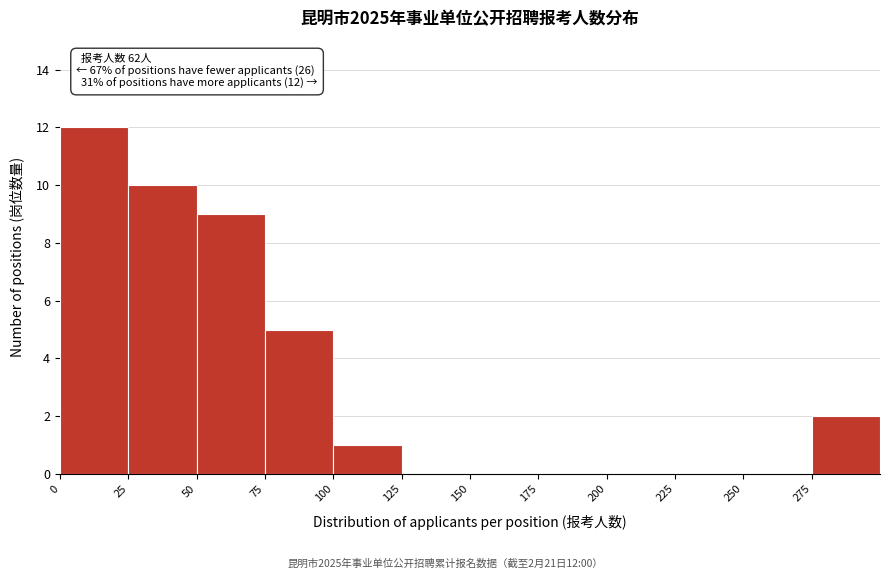

Over which range of the x-axis is the bar tallest?

0 to 25